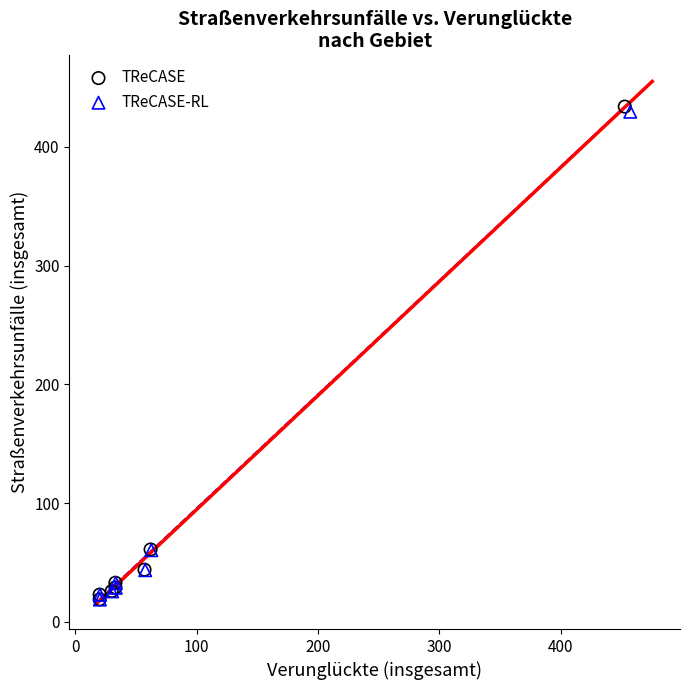

Which series contains the highest Y value?

TReCASE